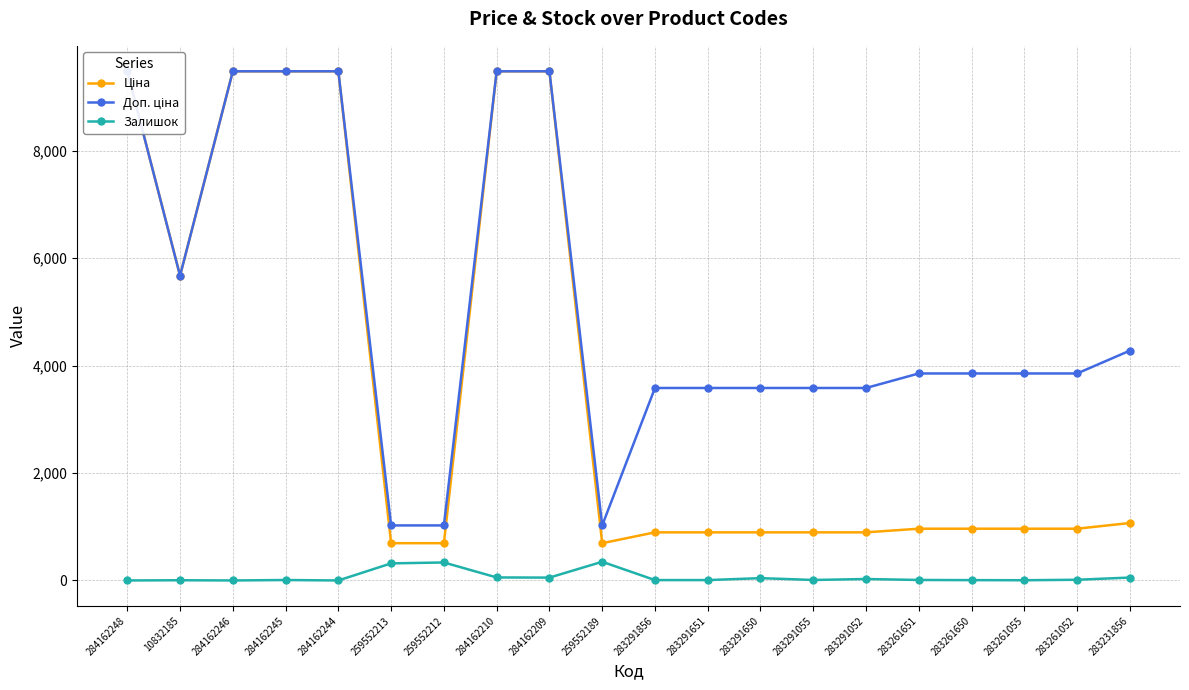

At which label is Залишок closest to 174?

284162210